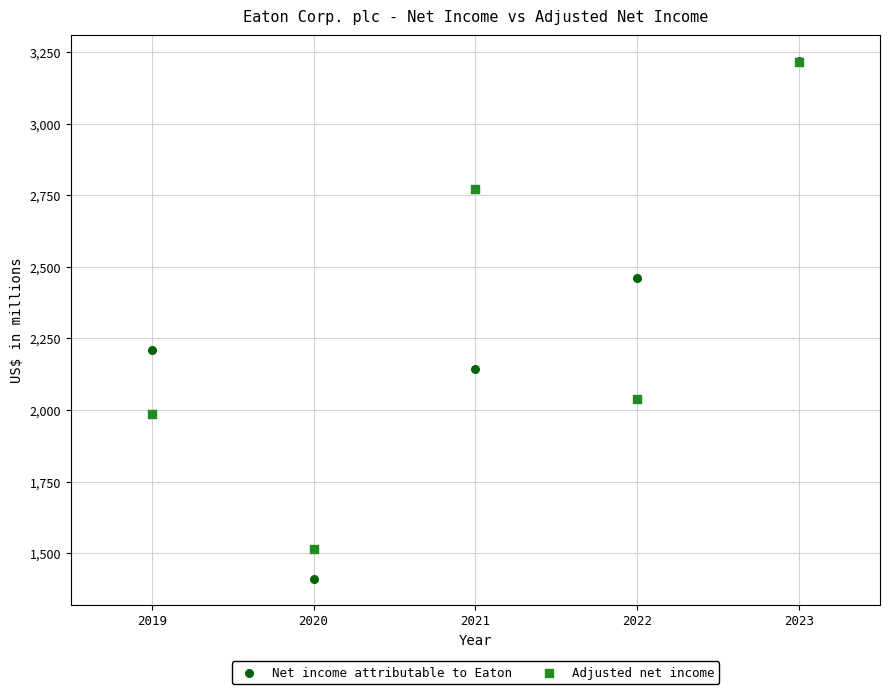

What are all the series names shown in the legend?

Net income attributable to Eaton, Adjusted net income